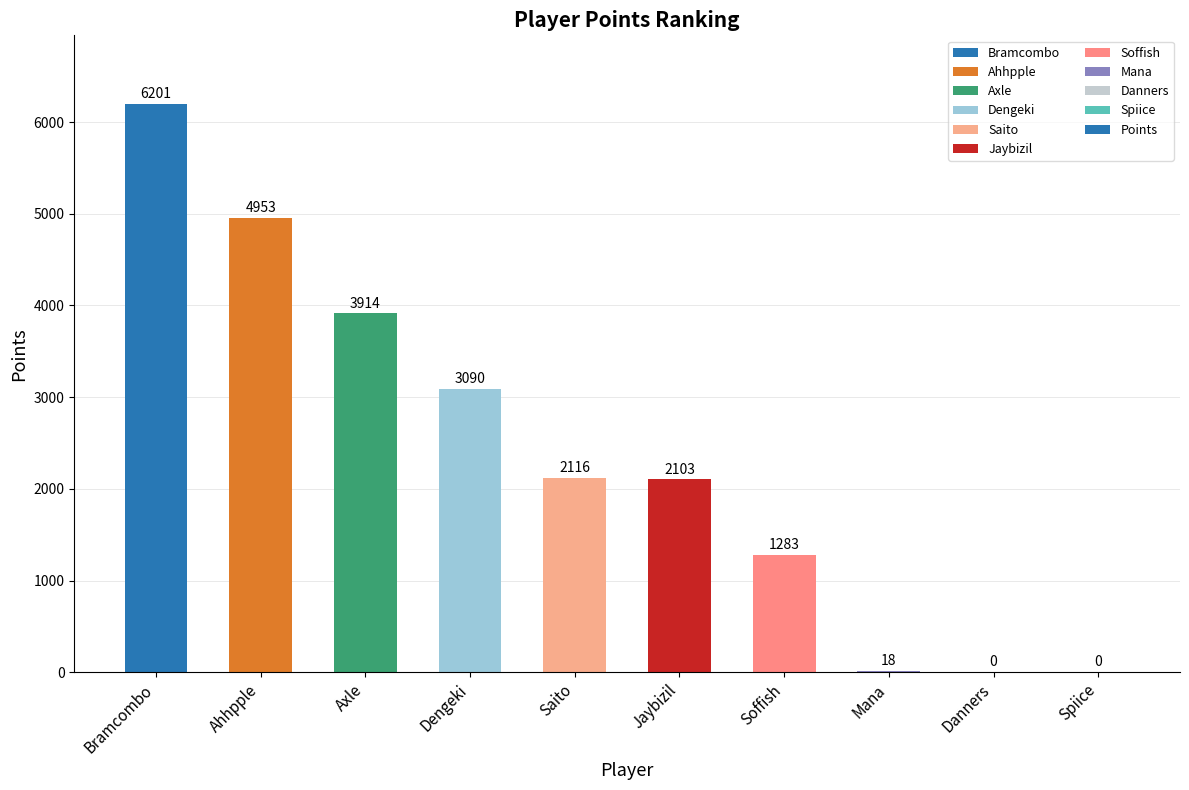

Does the chart contain stacked bars?

No